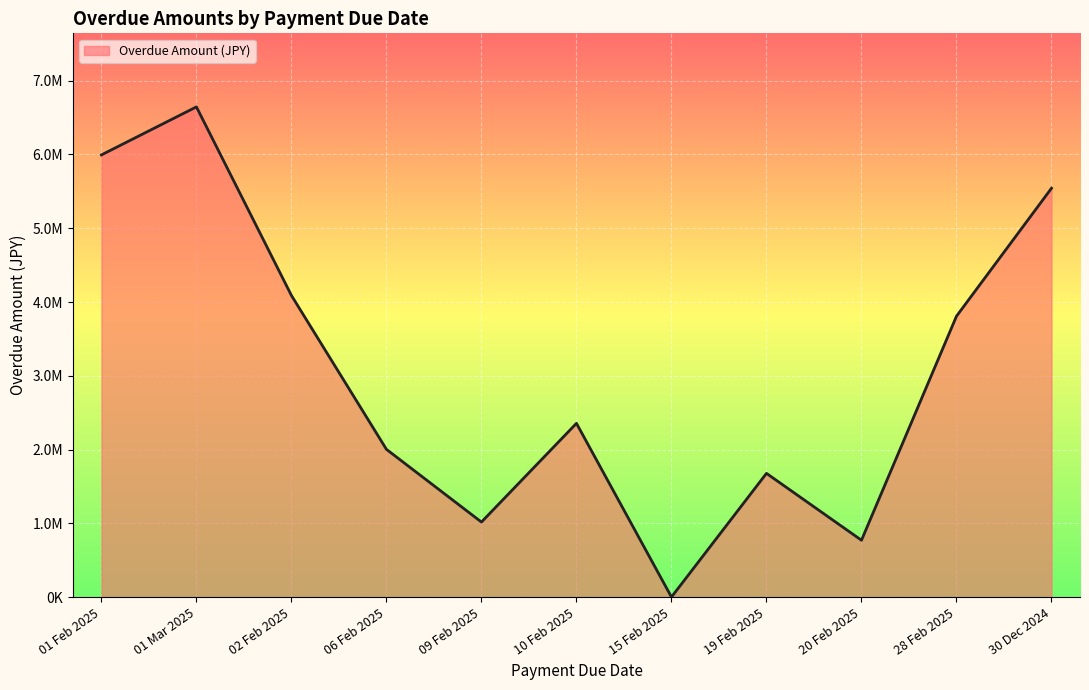

The value at 28 Feb 2025 is 1507698. True or false?

False